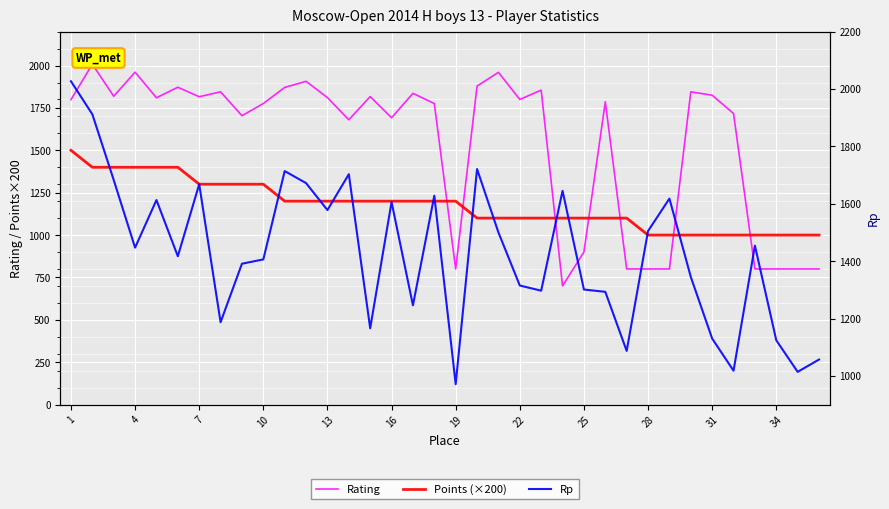

After their last crossing, which series has the higher values: Rp or Rating?

Rp